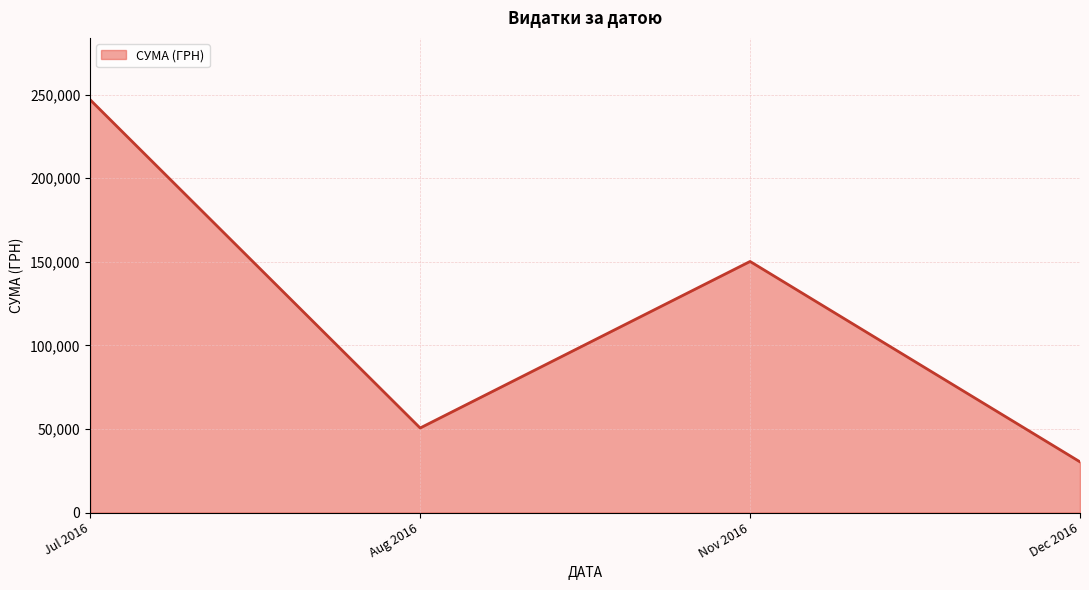

Is it true that the value at Jul 2016 is 246906.1?

True